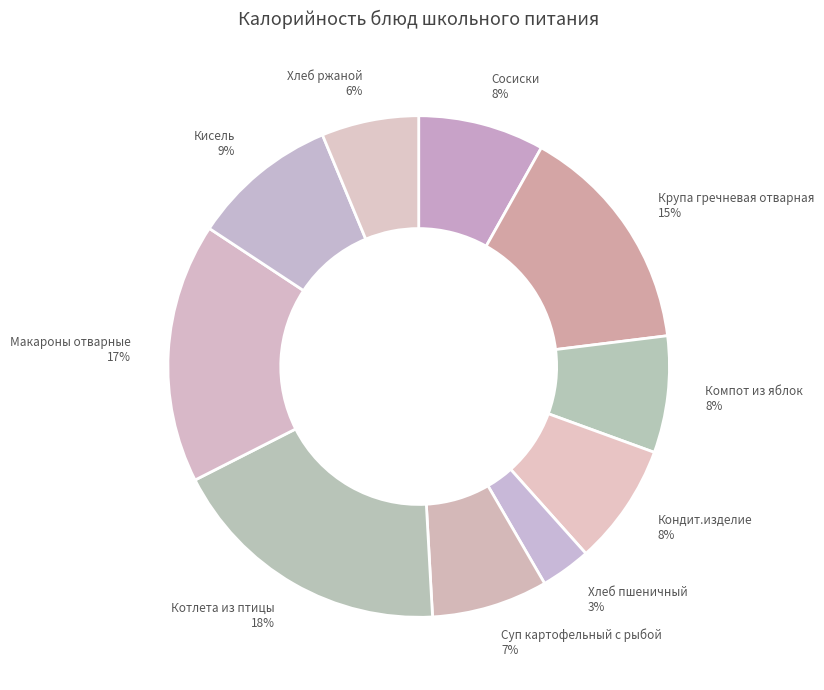

Approximately how many times larger is the value at Сосиски compared to Котлета из птицы?

0.4